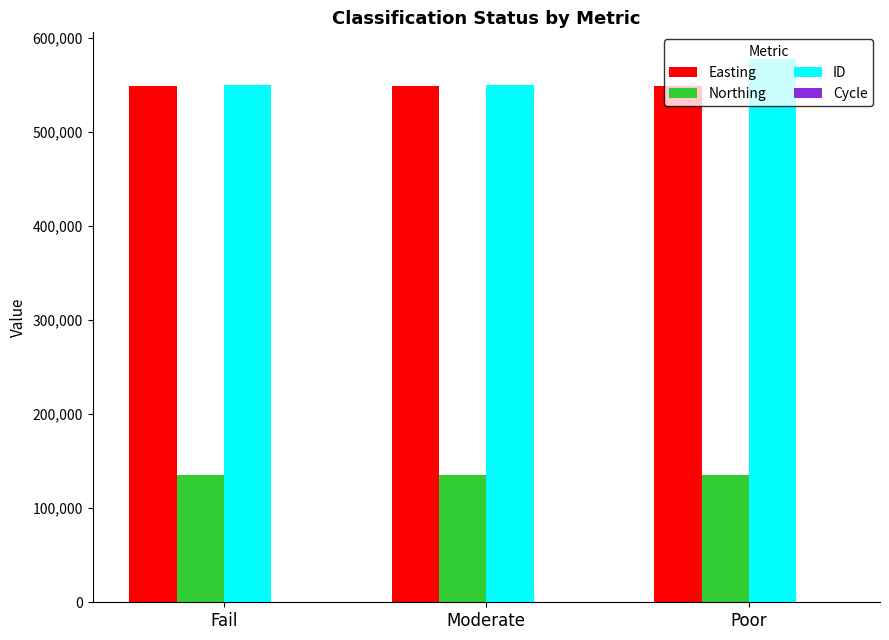

The Northing series shows 175585 at Moderate. True or false?

False